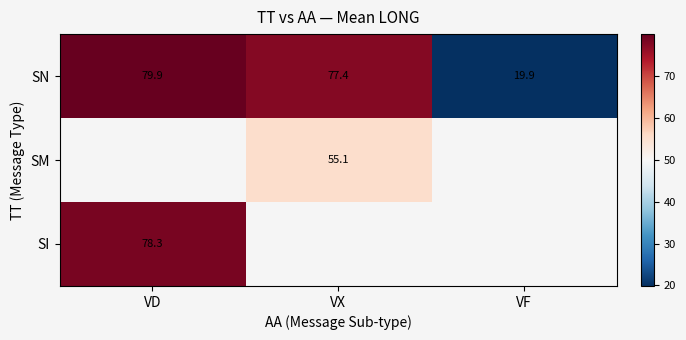

Which category has the highest value in the SN series?

VD